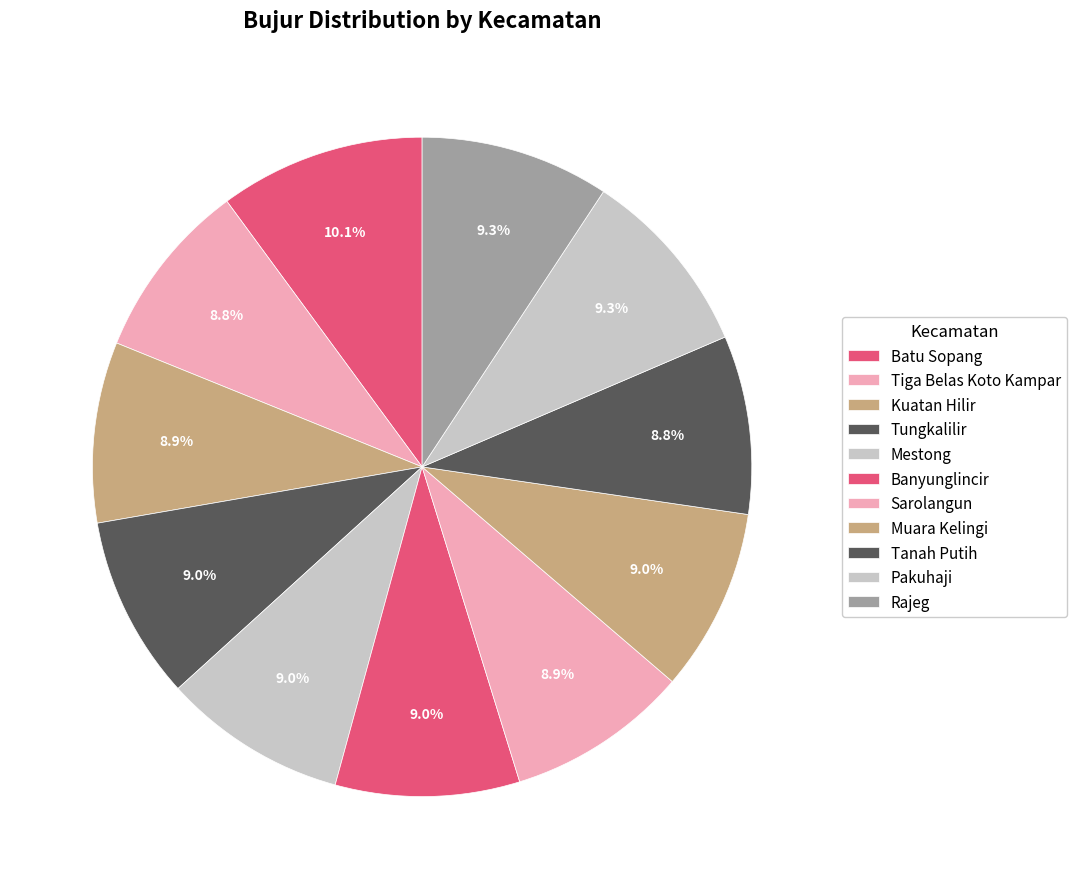

What is the largest slice in the pie chart?

Batu Sopang